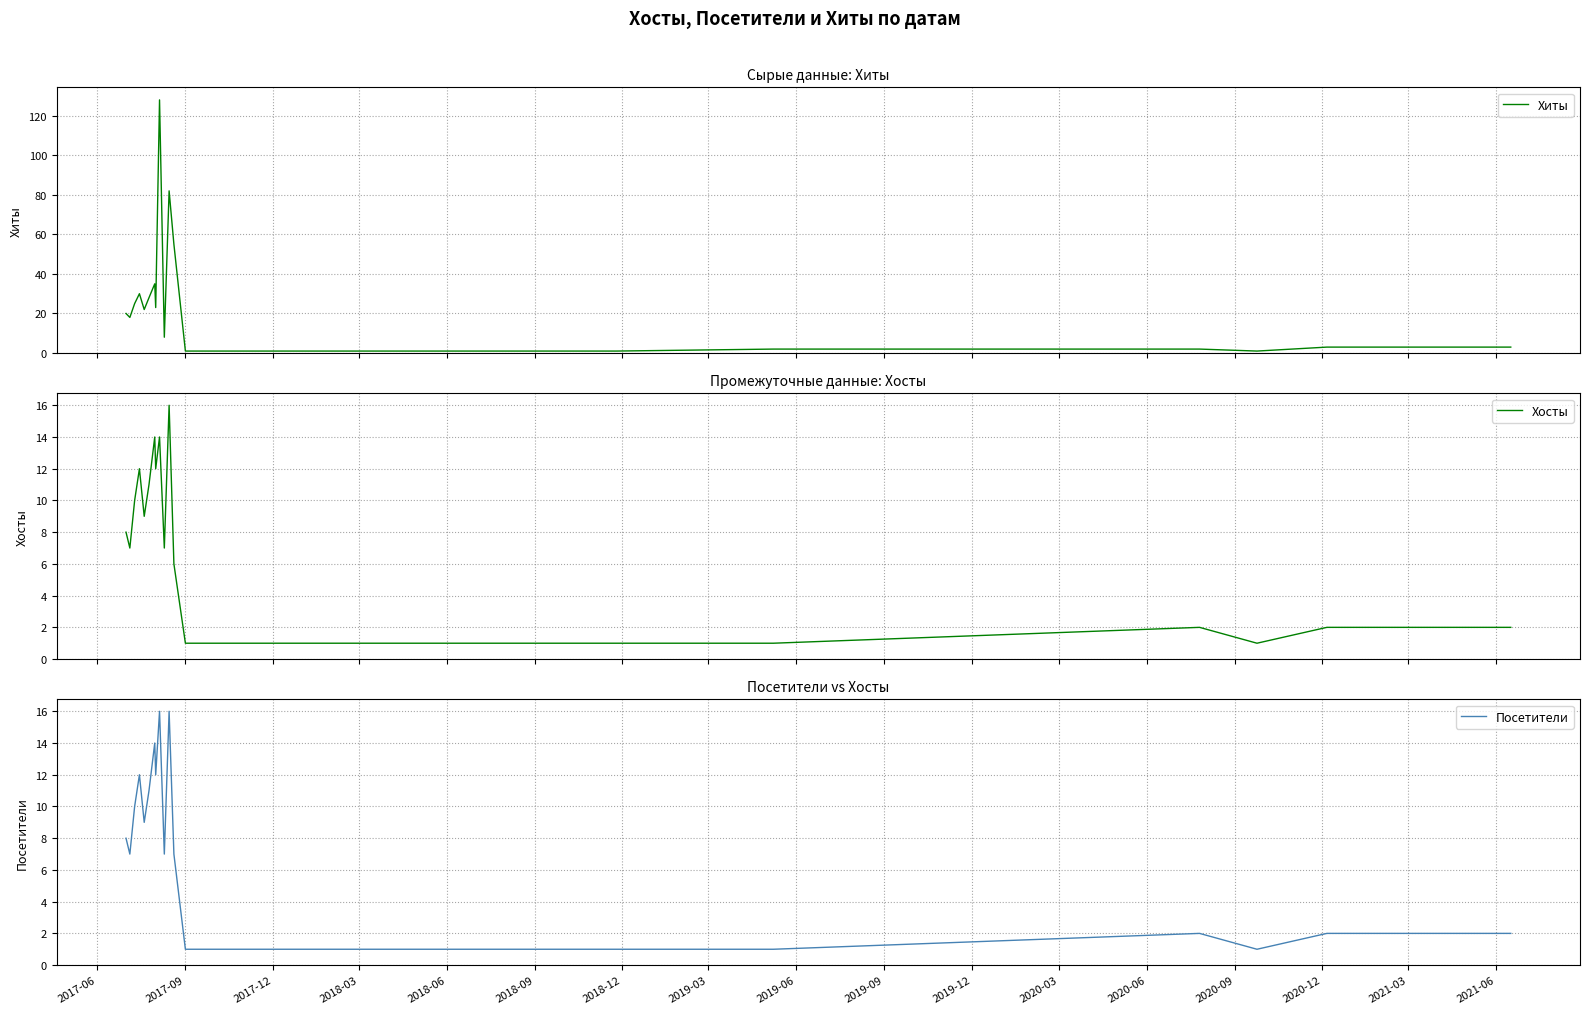

What is the highest value of the Хиты series?

128